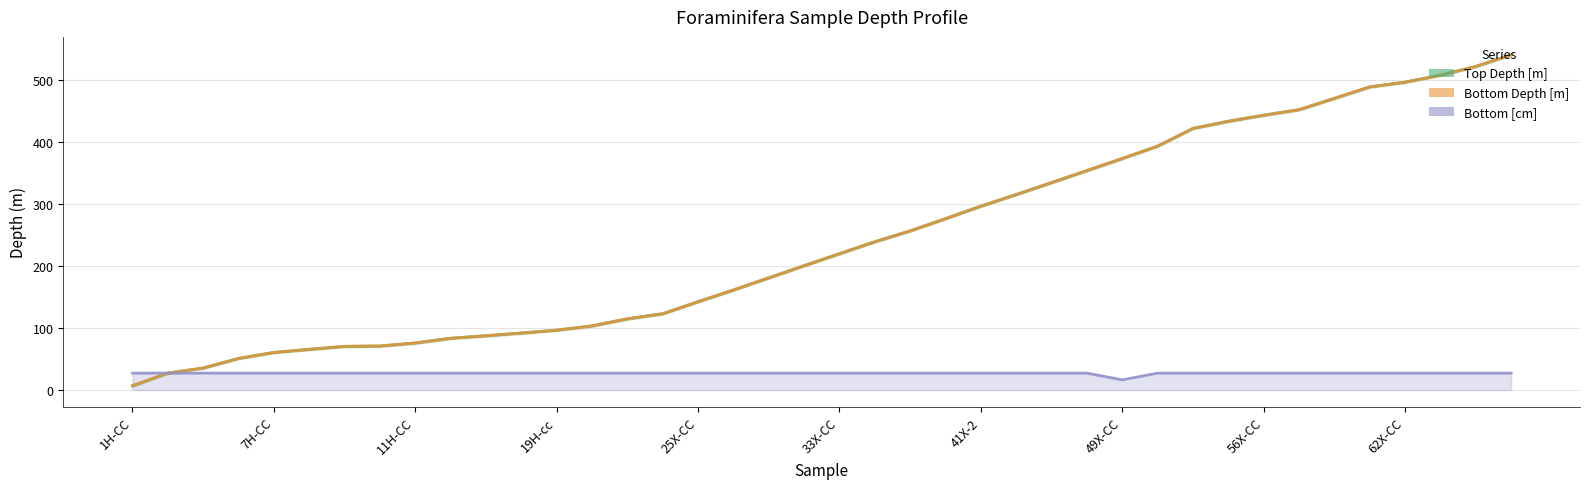

What is the value of the top_depth point at the 31st from the left?

421.3